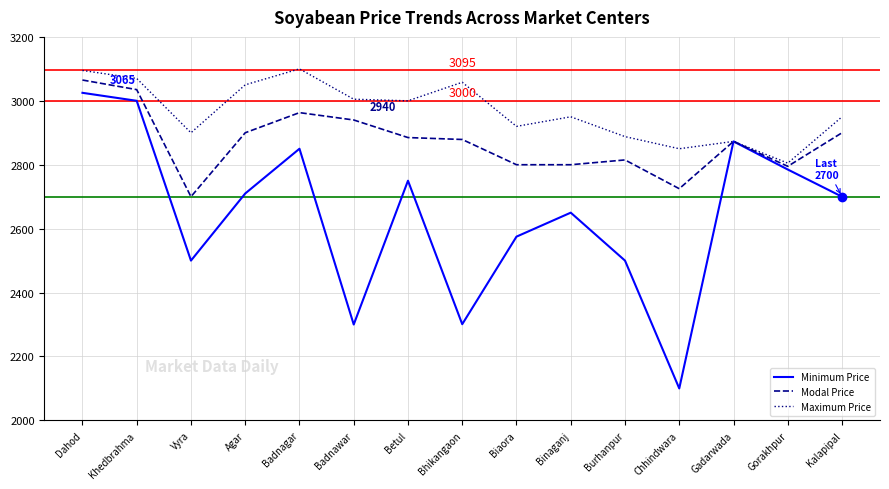

Rank the series by their average value, from lowest to highest.

Minimum Price, Modal Price, Maximum Price